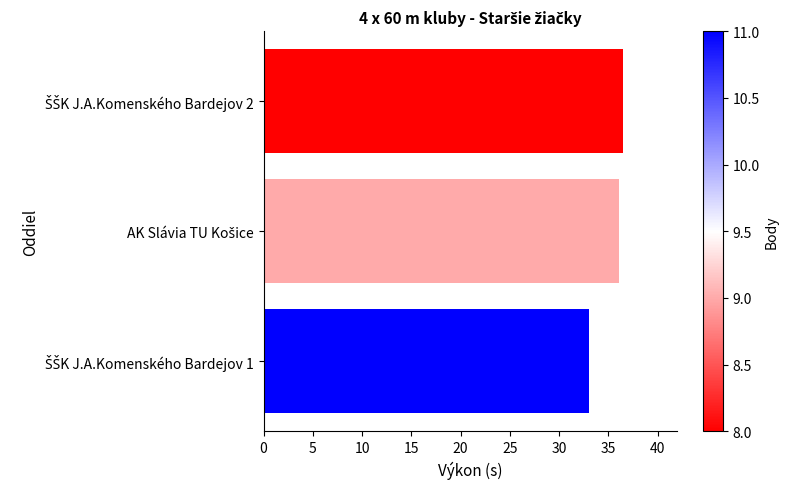

Which series has the largest total across all categories?

Výkon